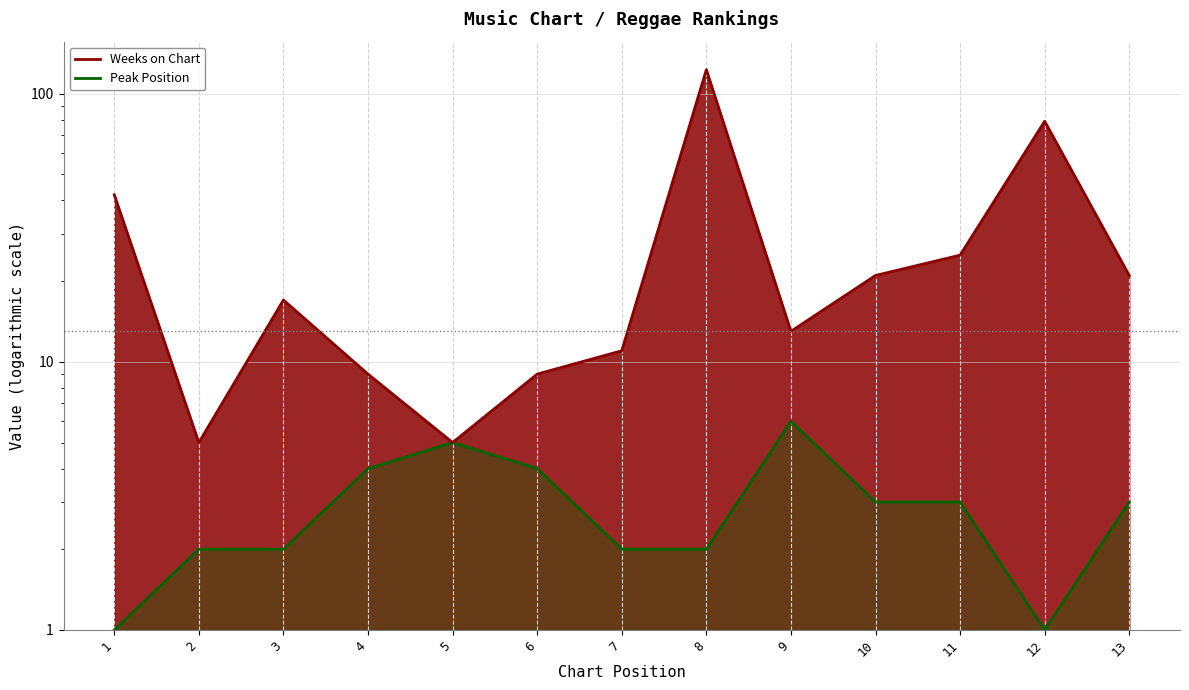

What is the value of the Weeks on Chart point at the 1st from the left?

42